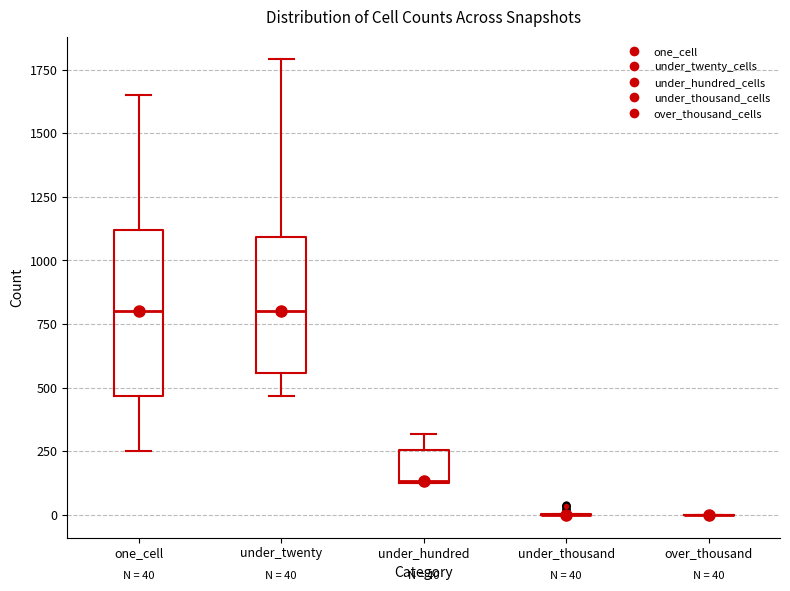

Comparing the boxes themselves (not the whiskers), which one is the tallest?

one_cell